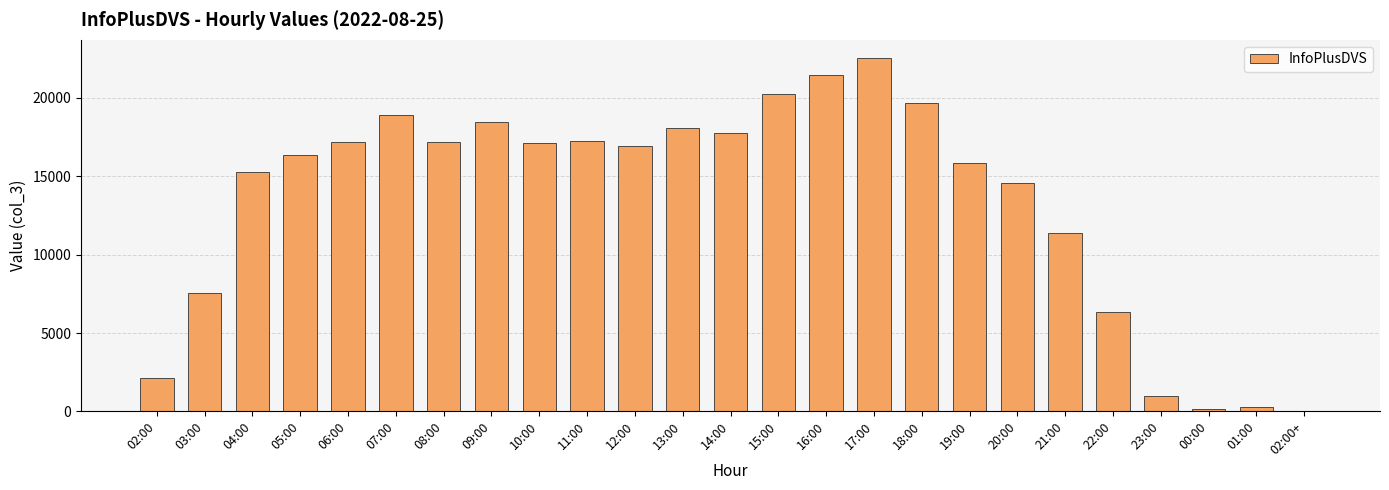

The chart shows a value of 21479 at 16:00. True or false?

True